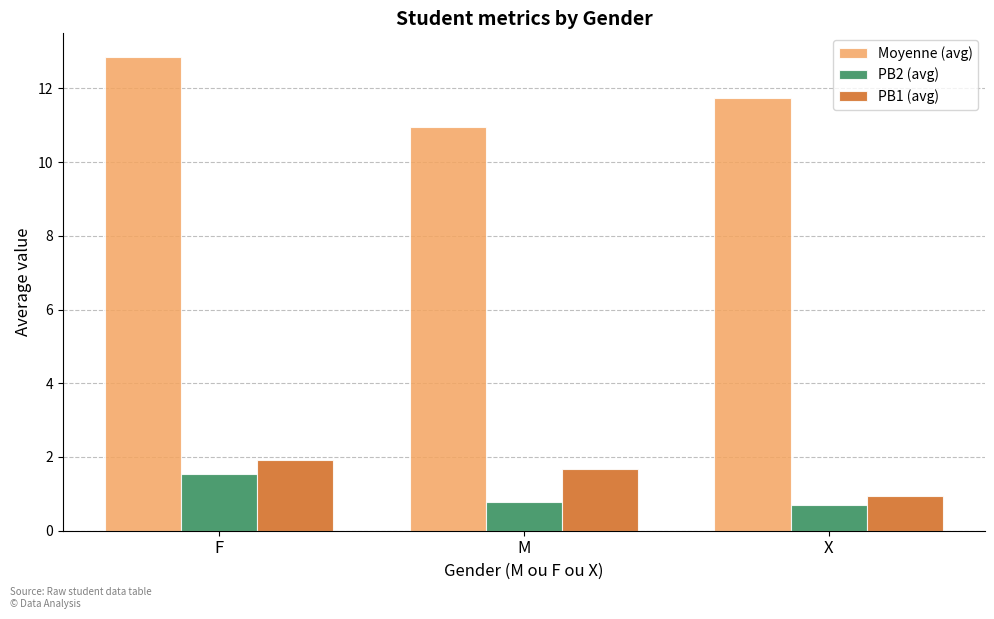

Which series has the widest spread of values?

Moyenne (avg)